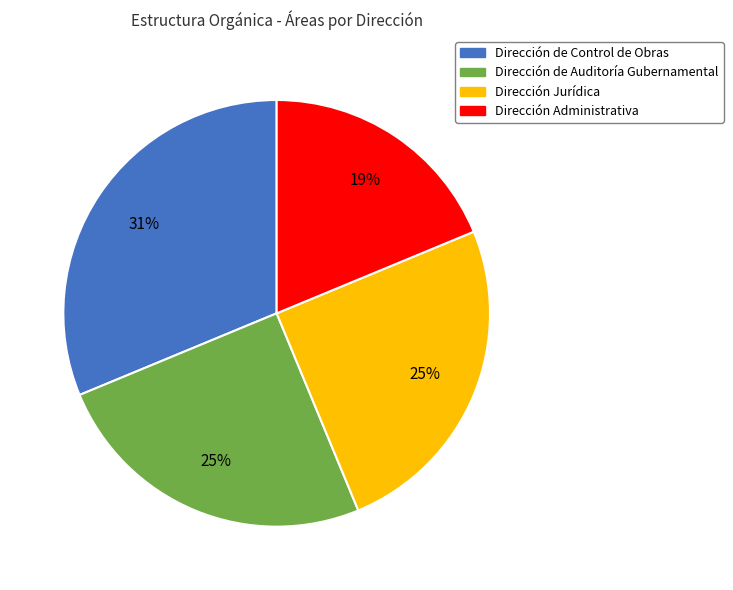

Which slice is the smallest?

Dirección Administrativa